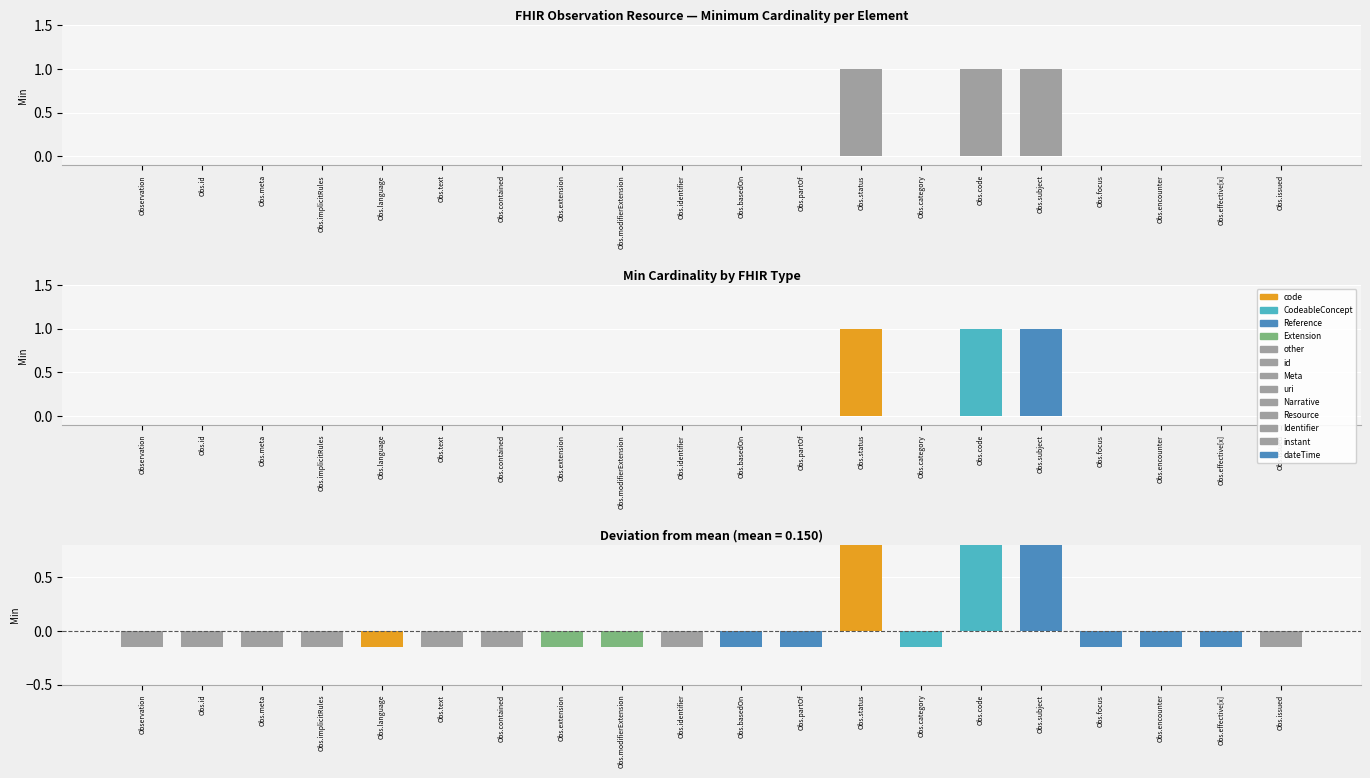

Reading left to right, what are all the values shown in this chart?

0	0	0	0	0	0	0	0	0	0	0	0	1	0	1	1	0	0	0	0